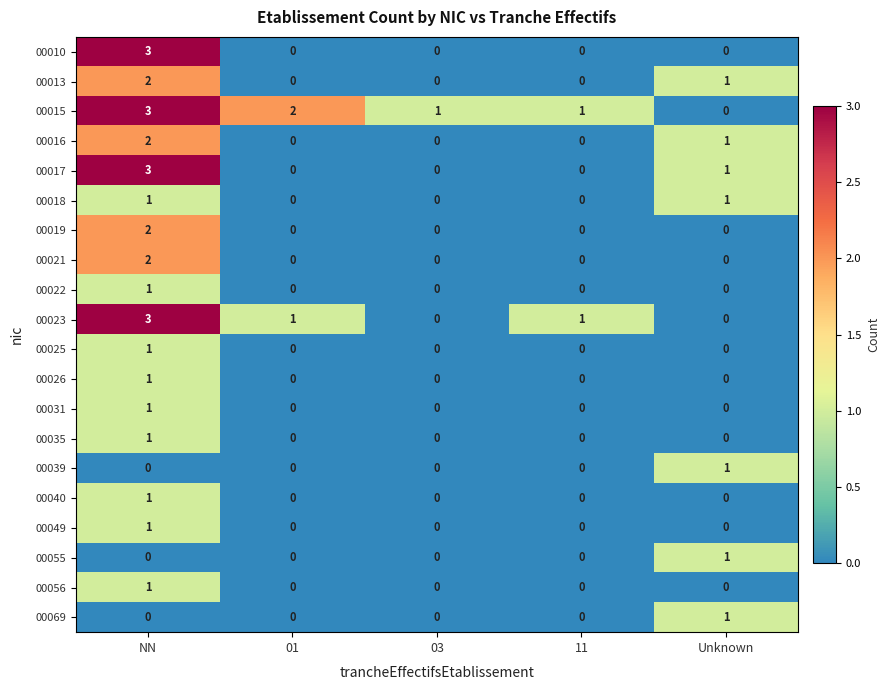

Is it true that 00013 equals 0 at 11?

True